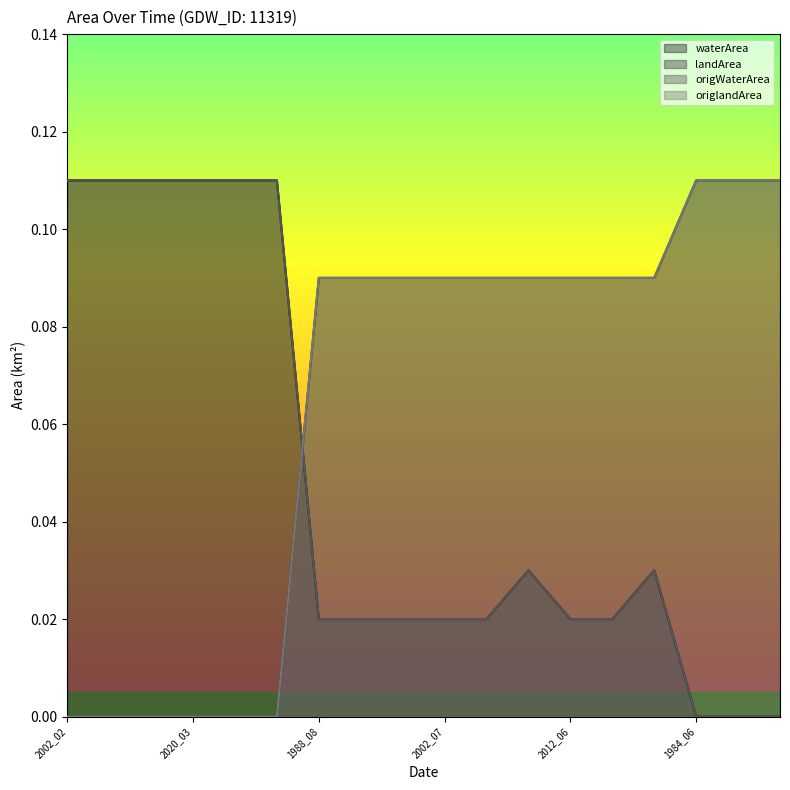

Between 2007_03 and 1991_08, which series saw the biggest shift?

waterArea